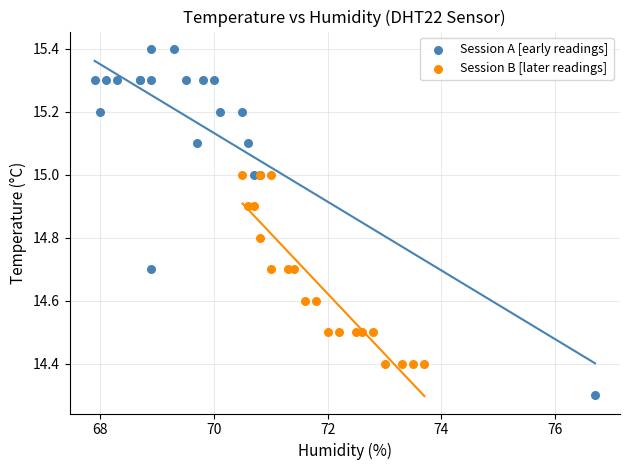

Which series reaches the minimum Y coordinate?

Session A [early readings]